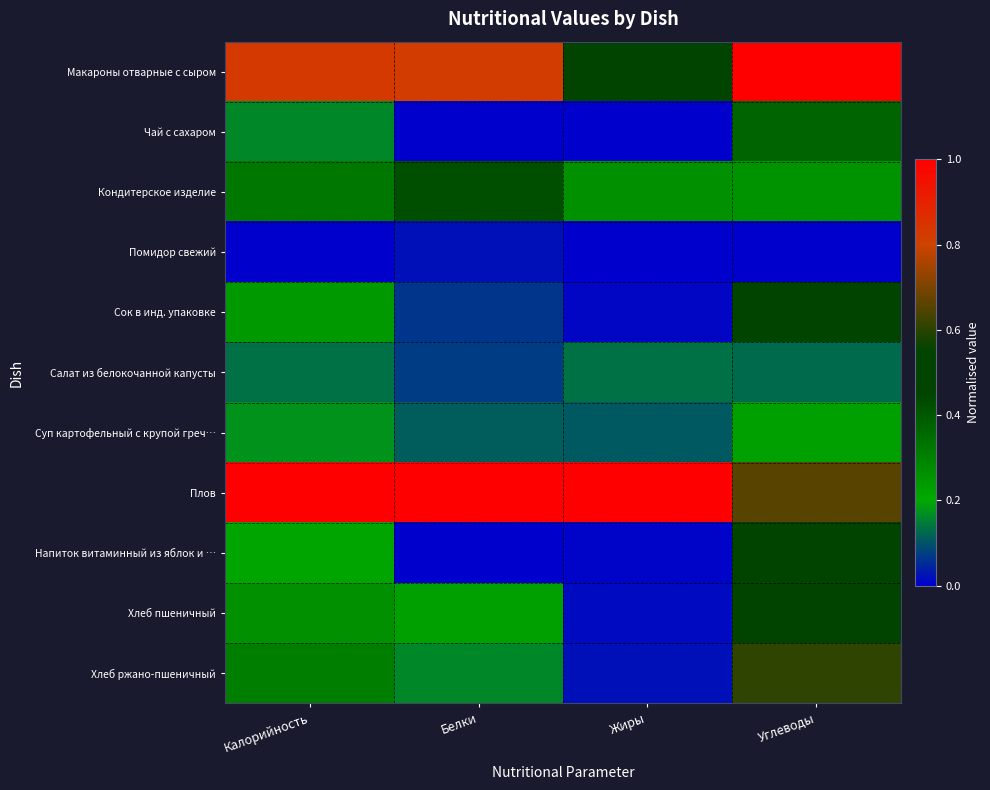

Between Жиры and Калорийность, which is larger?

Калорийность